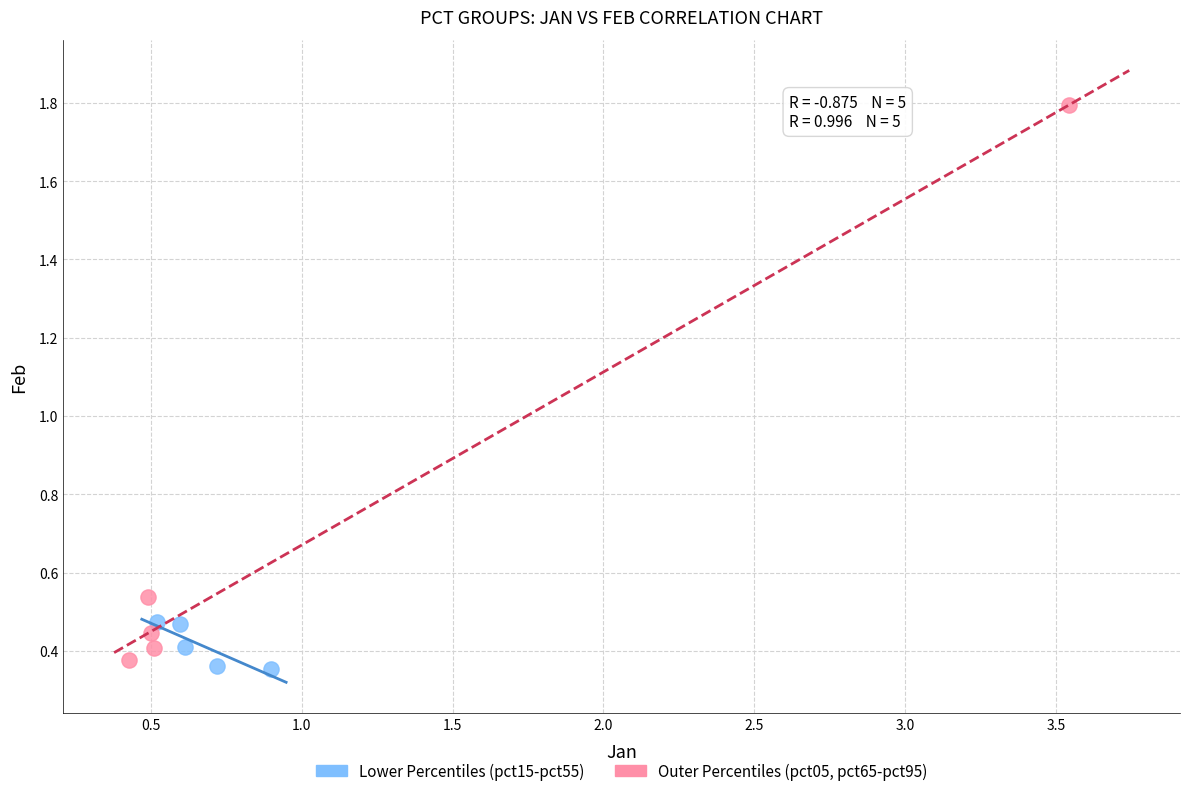

Which series reaches the maximum Y coordinate?

Outer Percentiles (pct05, pct65-pct95)